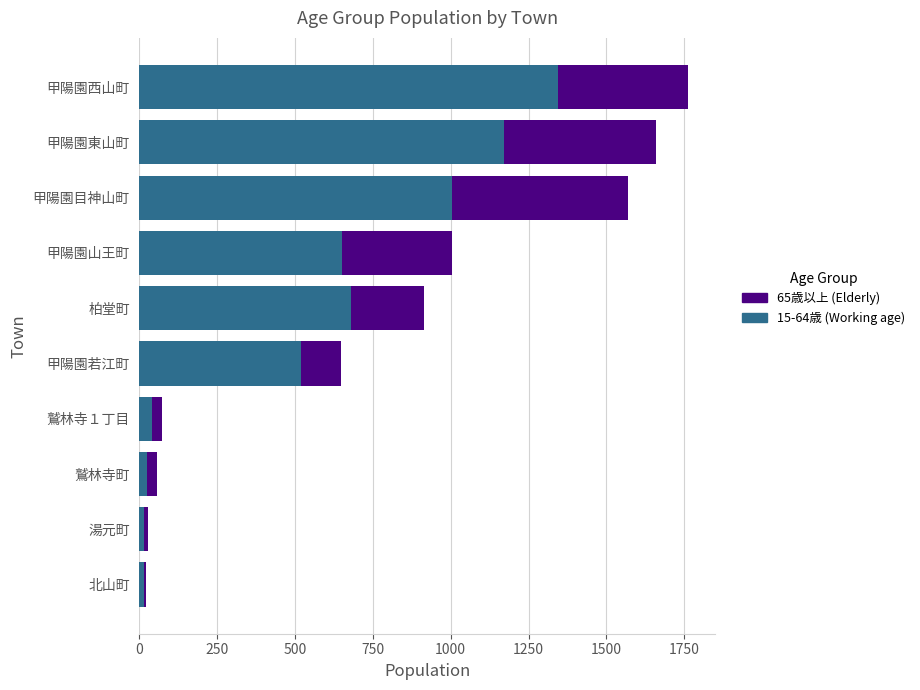

At which category is the sum across all series the highest?

甲陽園西山町